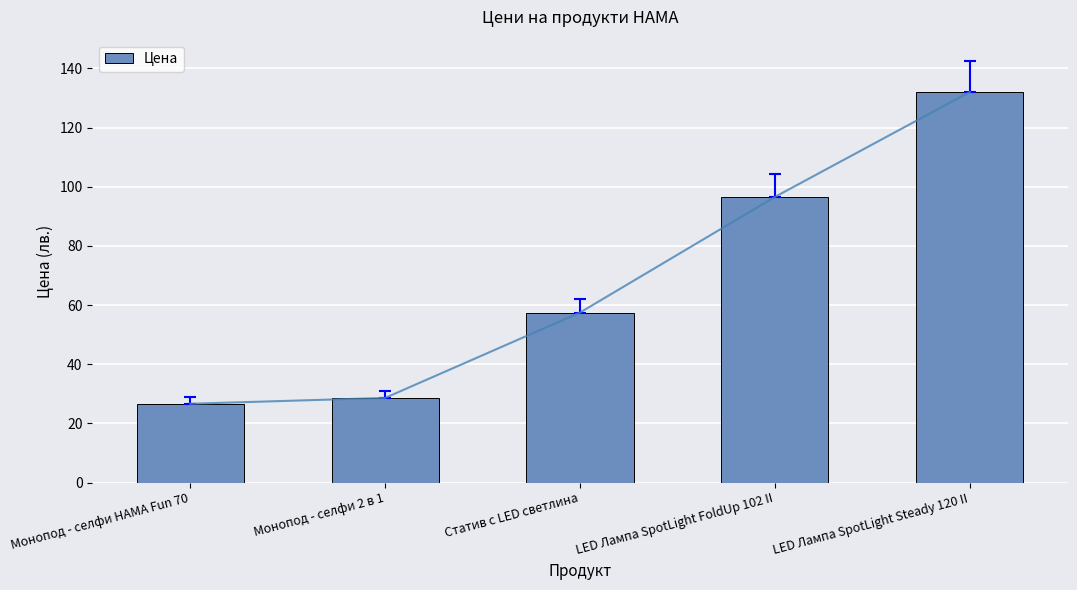

Rank the categories by value from highest to lowest.

LED Лампа SpotLight Steady 120 II, LED Лампа SpotLight FoldUp 102 II, Статив с LED светлина, Монопод - селфи 2 в 1, Монопод - селфи HAMA Fun 70